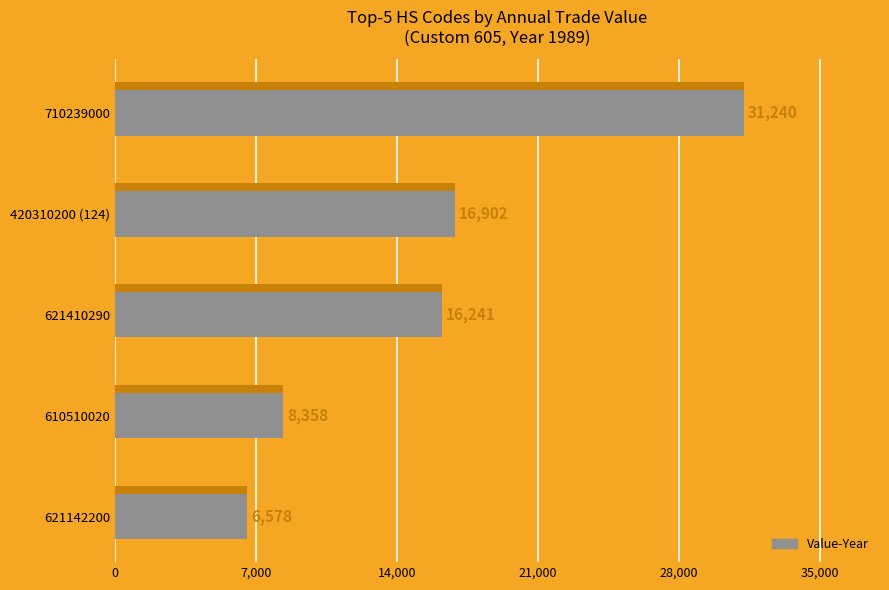

How many values are below 16241?

2